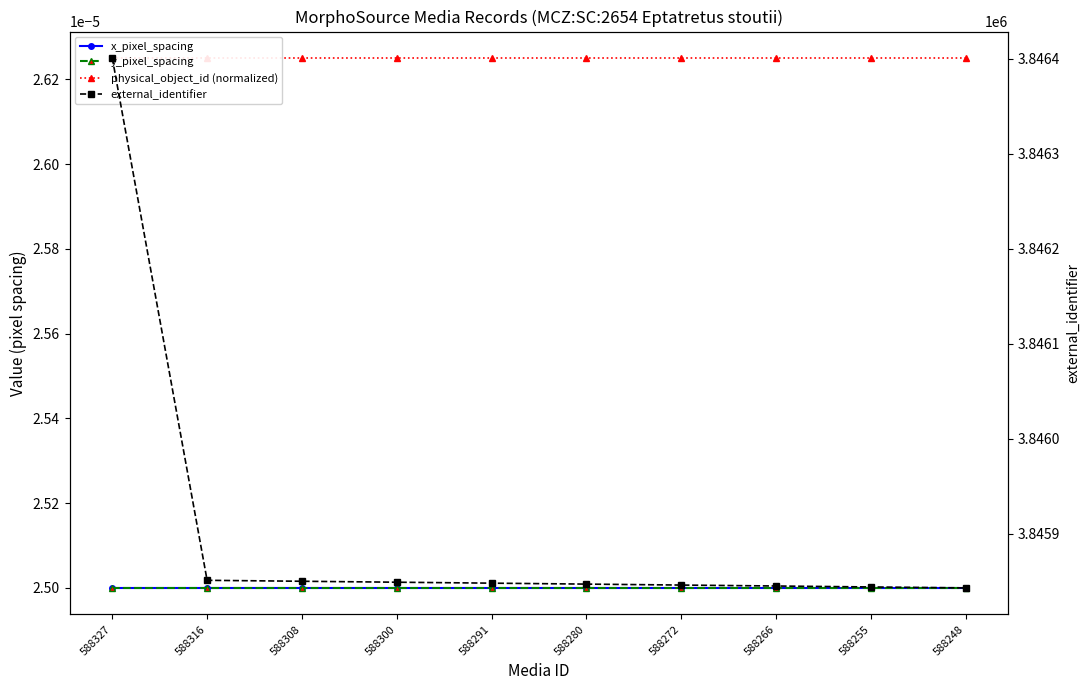

Is it true that physical_object_id (normalized) equals 0.0 at 588327?

True